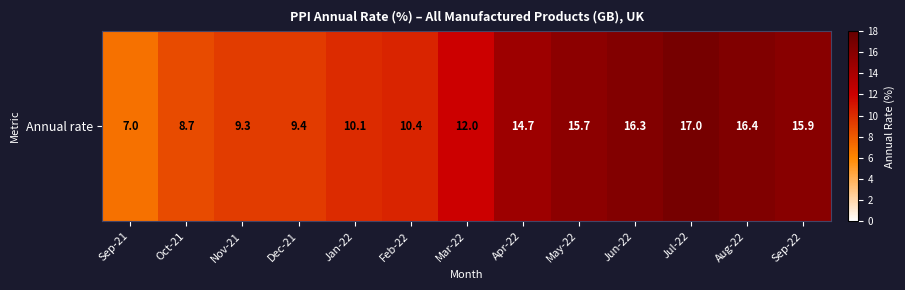

What is the sum of the values at Apr-22 and Jun-22?

31.0